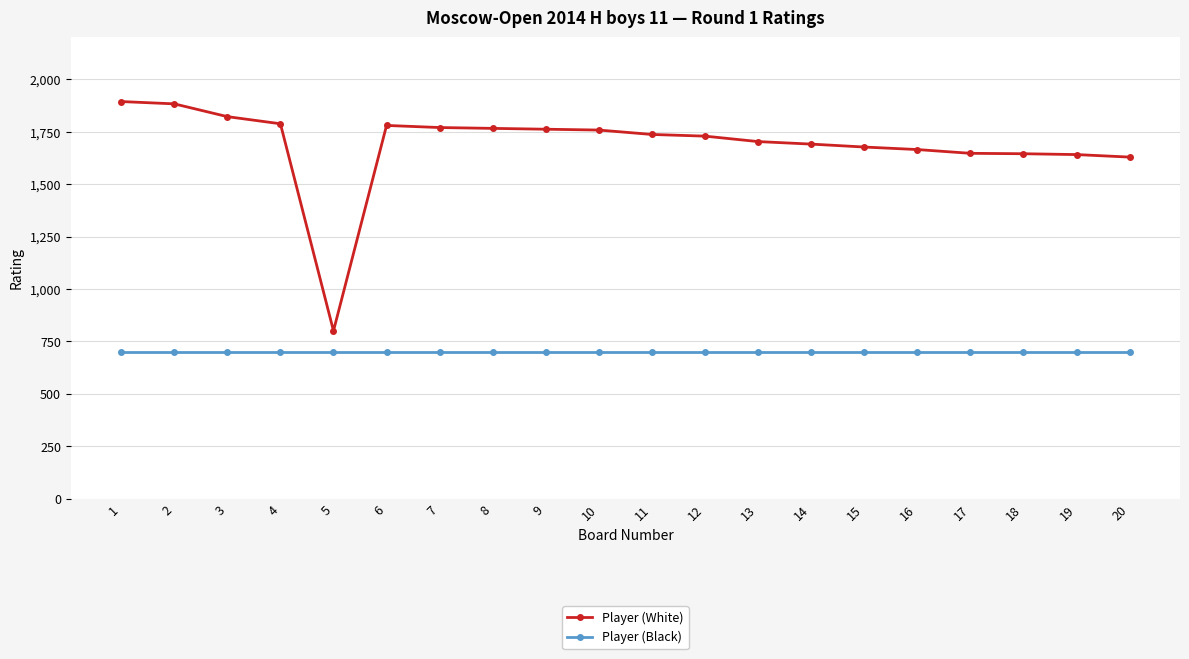

What is the greatest value displayed?

1894